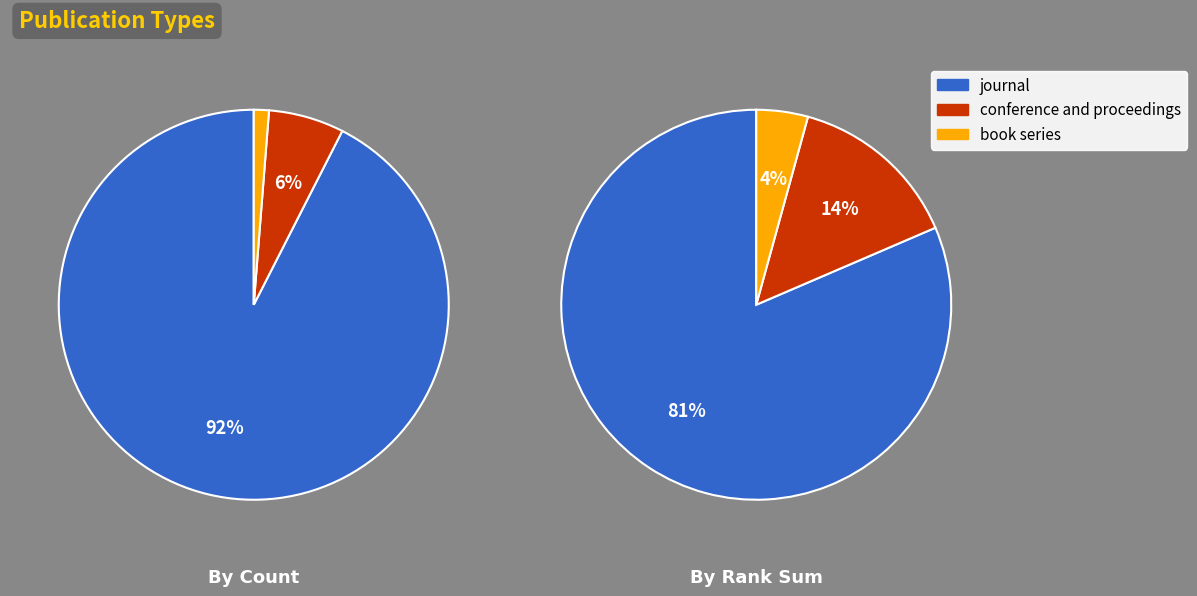

Which slice is the smallest?

book series